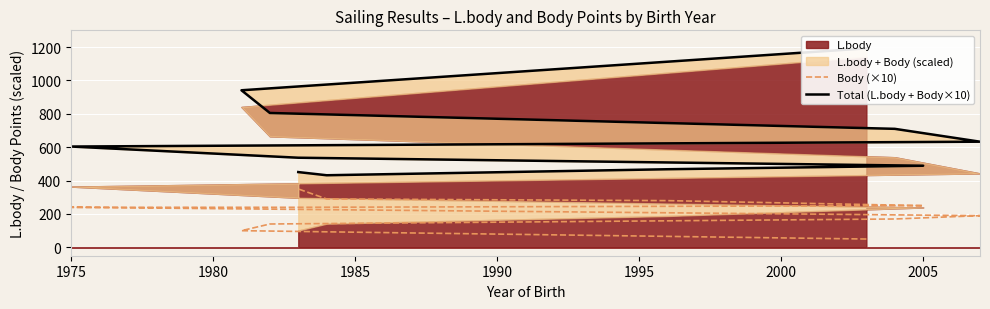

Is the value of Body (×10) at 1975 greater than the value of Total (L.body + Body×10) at 10?

No